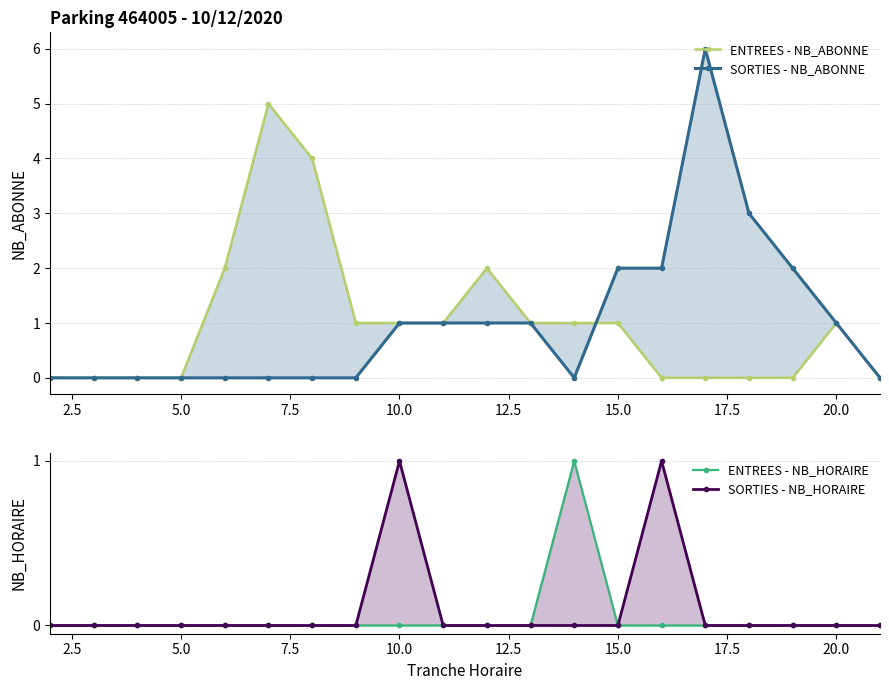

How many values in the ENTREES - NB_HORAIRE series exceed 0?

1